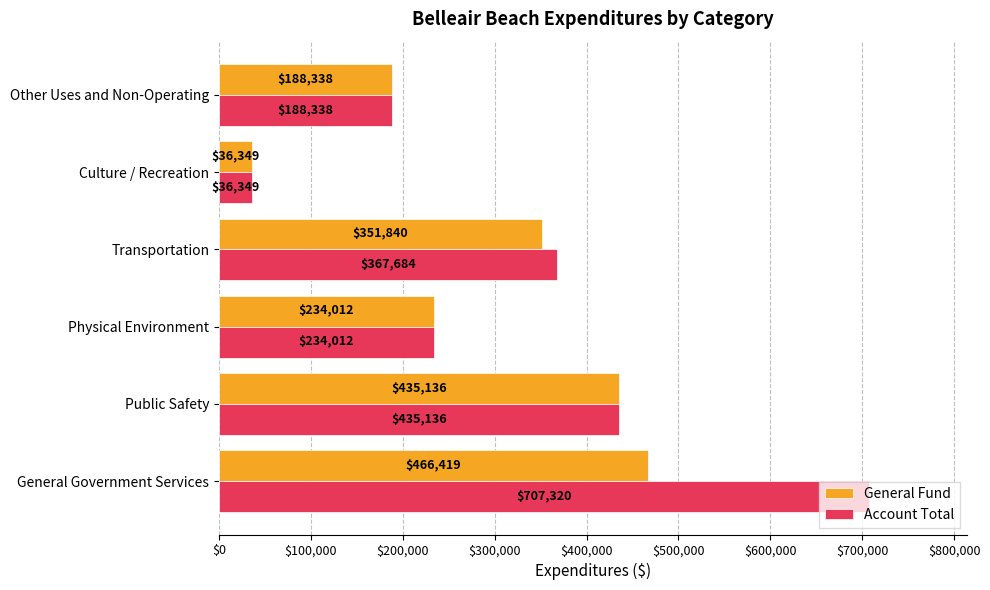

What is the spread (max minus min) of values at Transportation?

15844